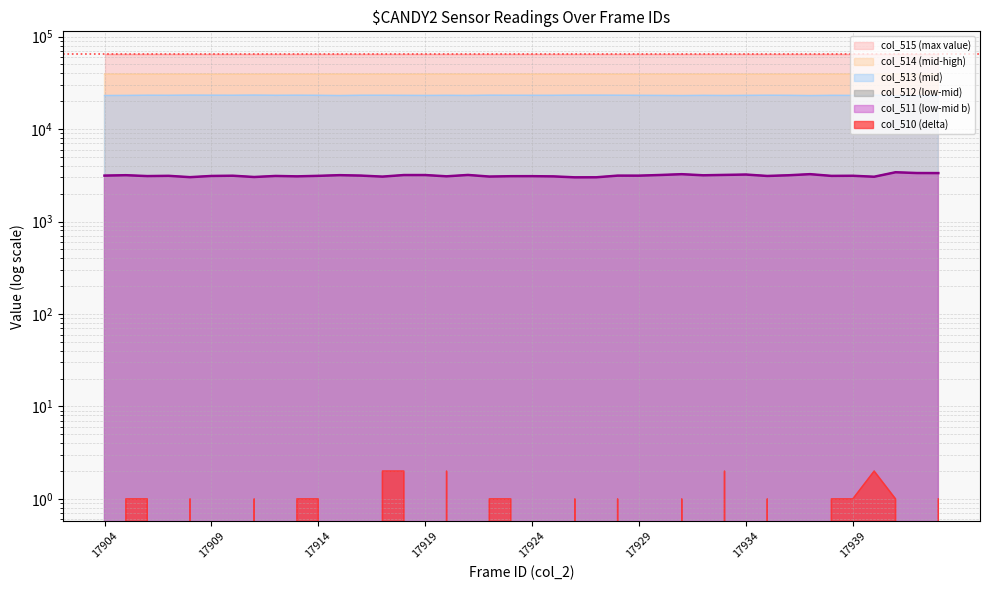

What is the sum of all col_510 values?

26